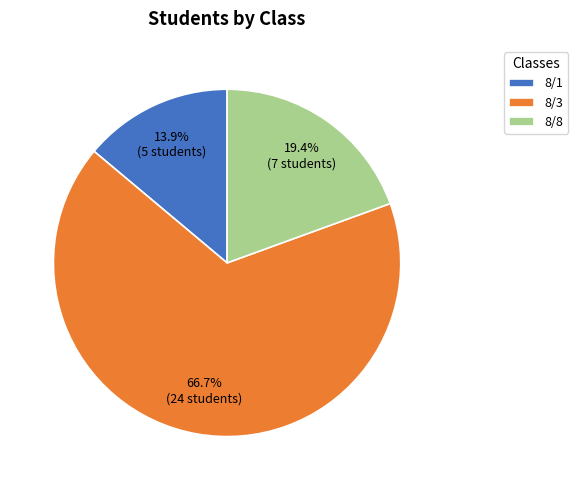

Combined, do 8/8 and 8/1 account for over 50%?

No